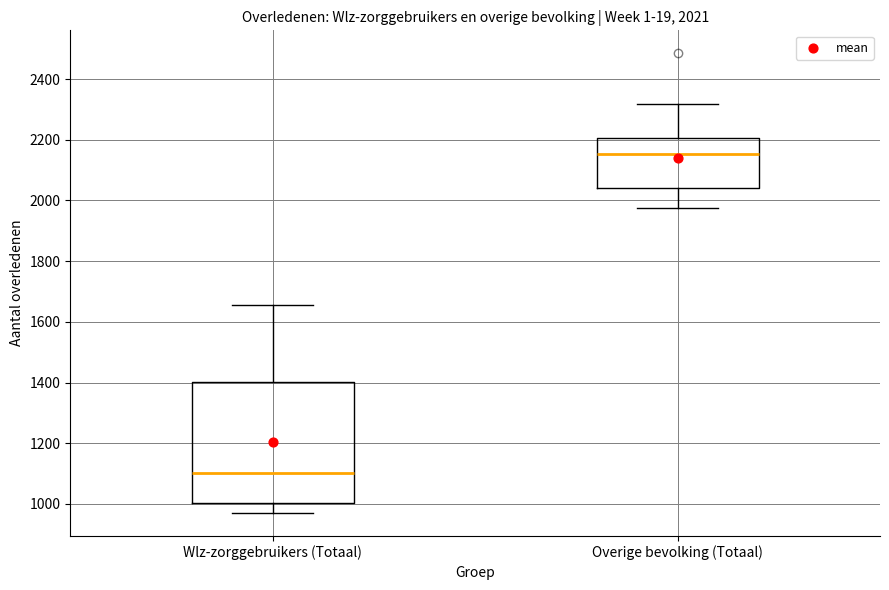

Comparing the boxes themselves (not the whiskers), which one is the tallest?

Wlz-zorggebruikers (Totaal)